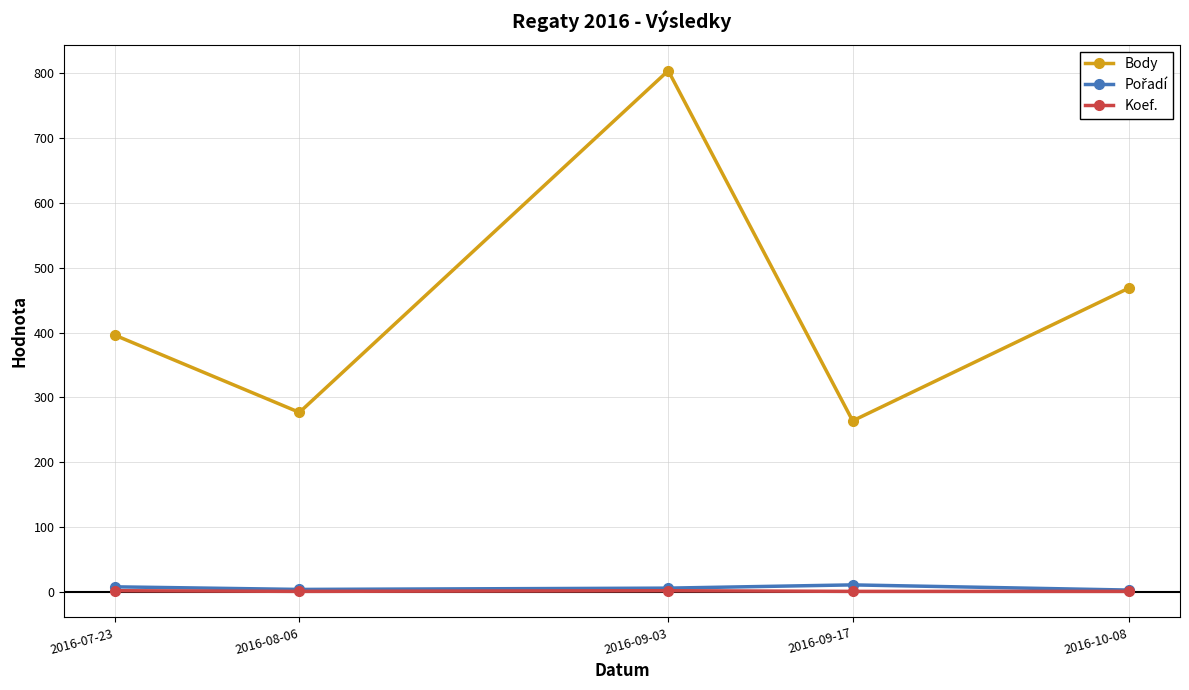

What is the maximum value shown in the chart?

804